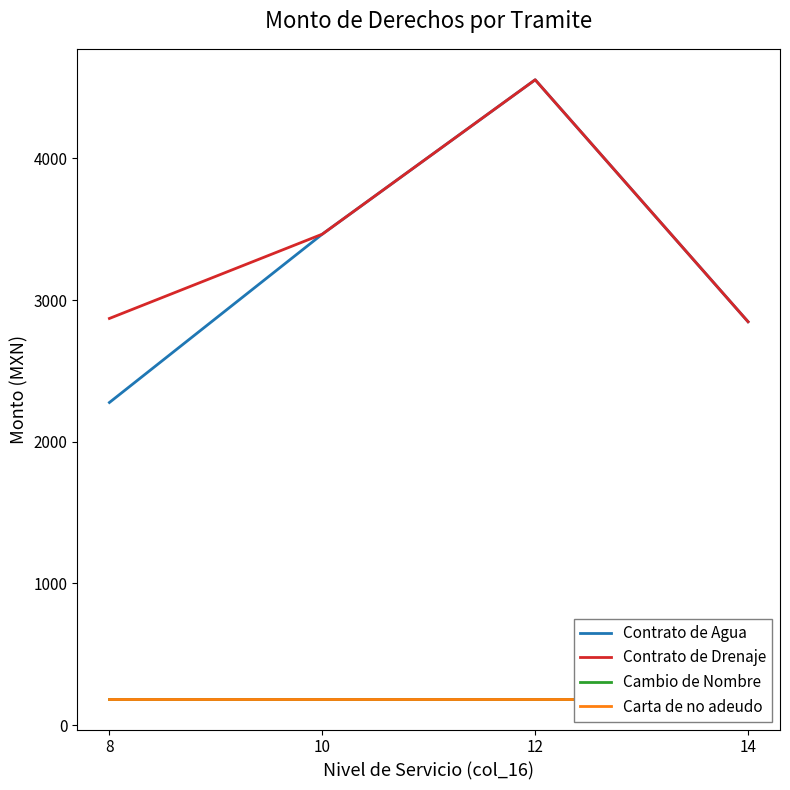

The Carta de no adeudo series shows 259.5 at 8. True or false?

False